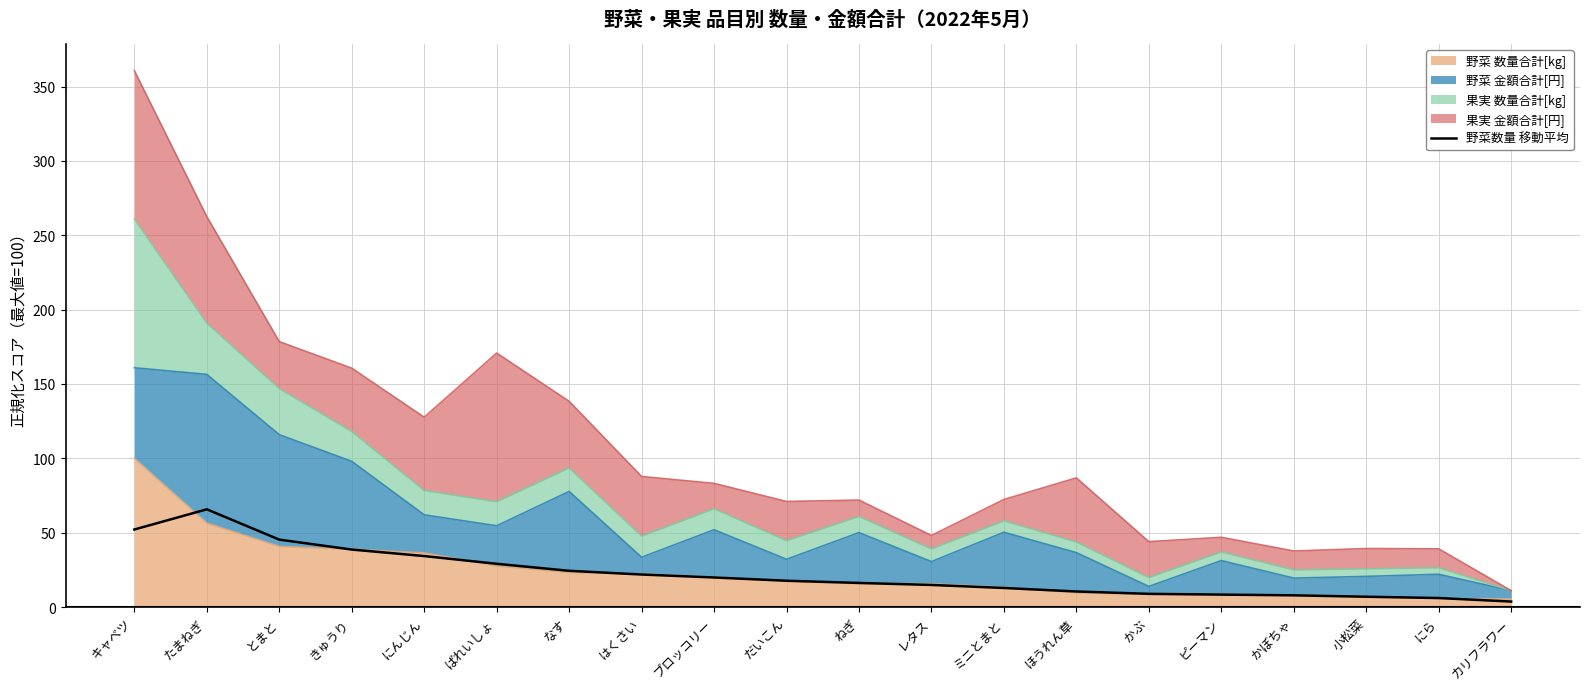

Reading right to left, what are all the values shown in this chart?

3.7	6.1	6.9	7.9	8.4	8.9	10.5	12.8	14.9	16.2	17.7	19.9	21.9	24.4	29.1	34.3	38.7	45.3	65.7	52.1